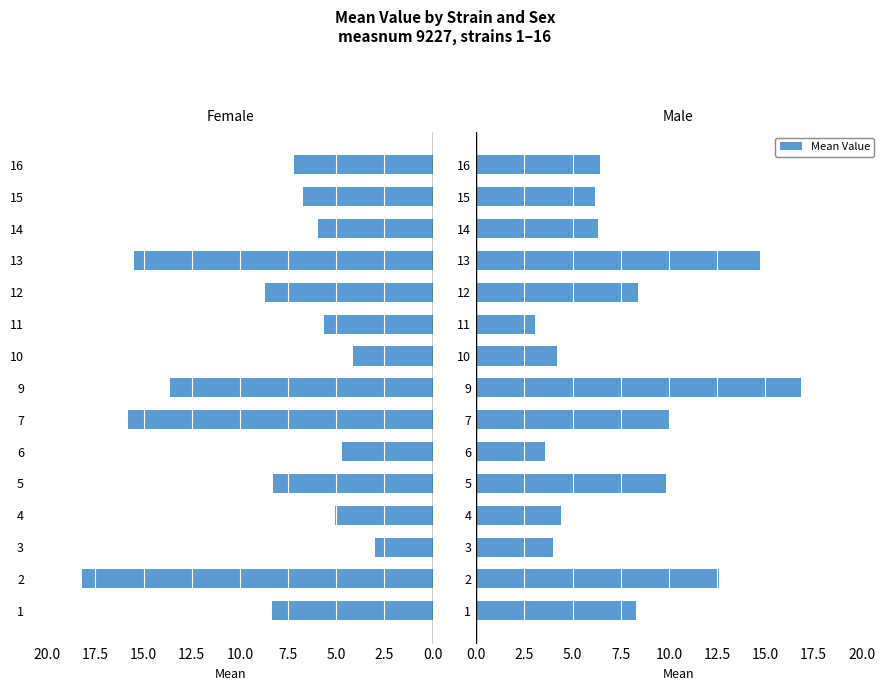

At 3, list the series in order from largest to smallest.

Male, Female